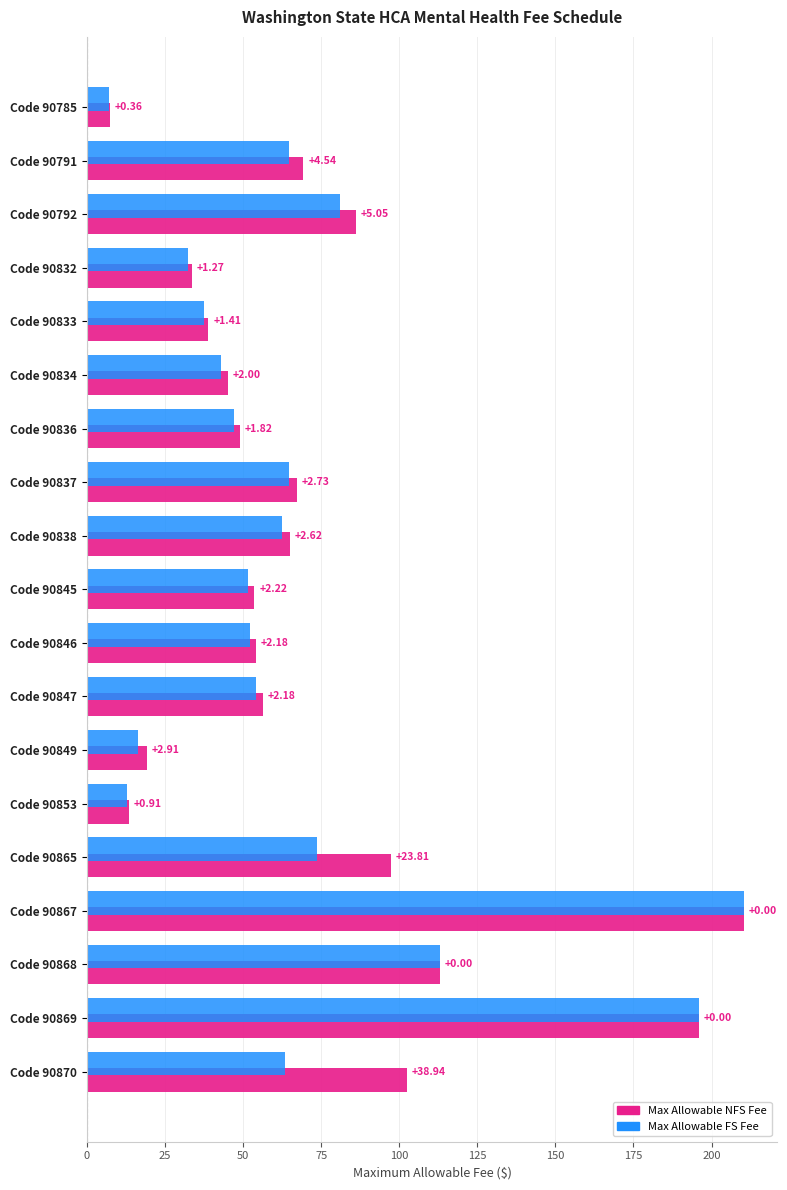

Reading left to right, transcribe all the data shown in this chart.

Max Allowable NFS Fee: 7.4	69.4	86.2	33.6	38.9	45.0	49.0	67.4	65.0	53.7	54.3	56.5	19.2	13.6	97.5	210.4	112.9	196.0	102.5
Max Allowable FS Fee: 7.1	64.8	81.1	32.3	37.5	43.0	47.2	64.6	62.3	51.5	52.1	54.3	16.3	12.7	73.6	210.4	112.9	196.0	63.5